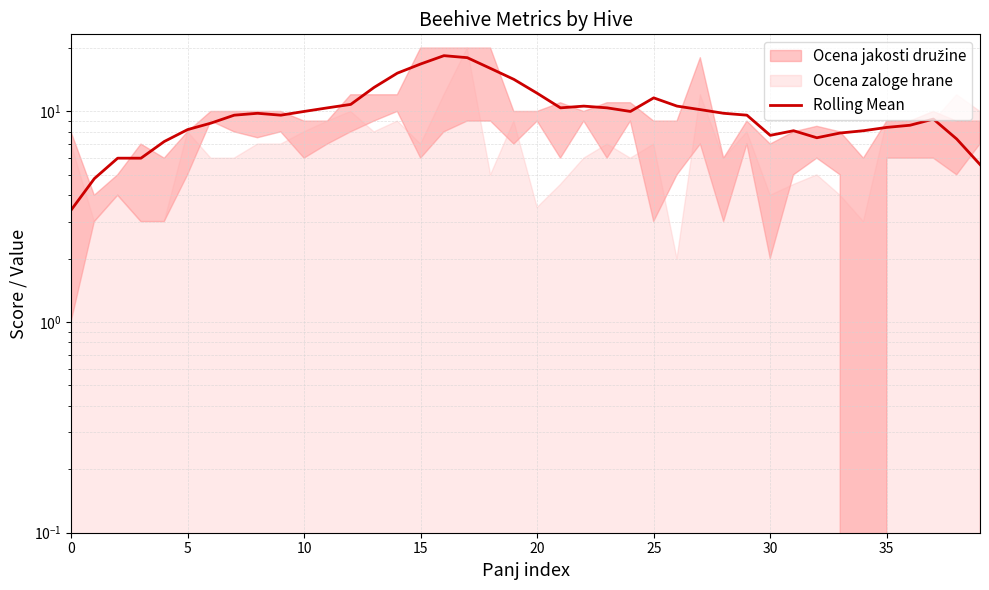

What is the ratio of the value at 10 to the value at 20?

0.8